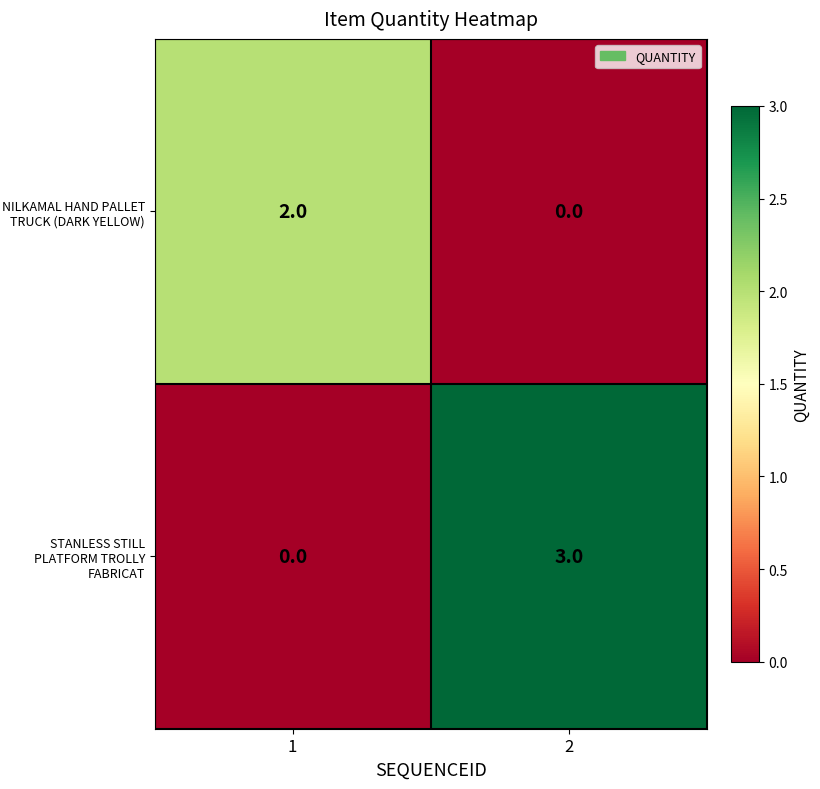

What is the difference between the maximum and minimum values in the STANLESS STILL PLATFORM TROLLY FABRICAT series?

3